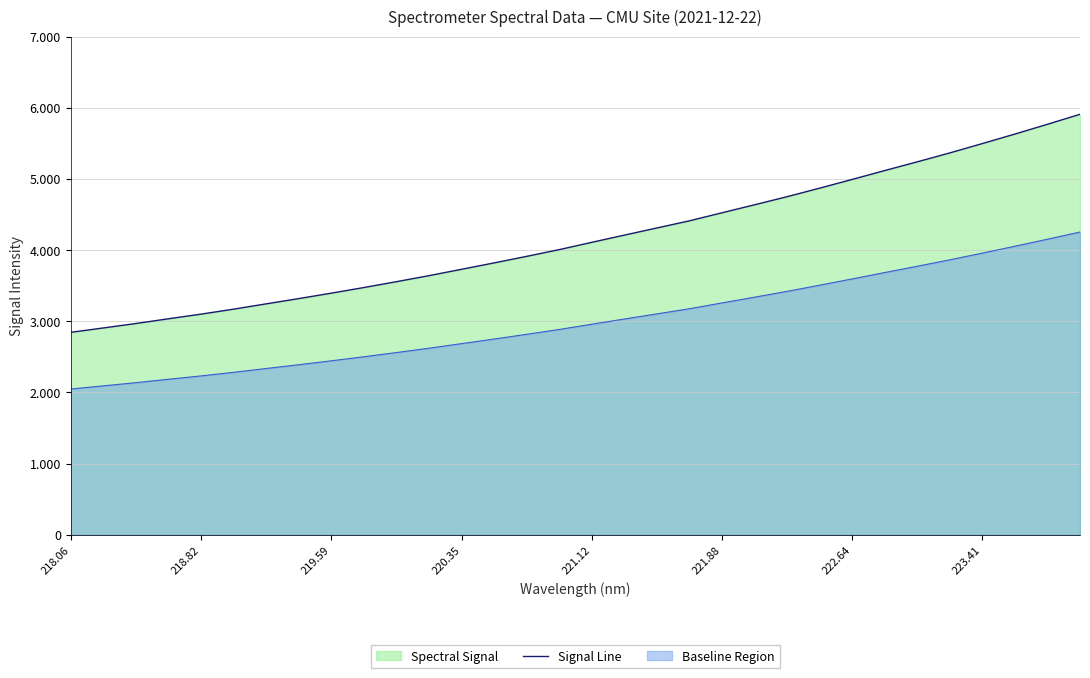

Does the chart have visible grid lines?

Yes